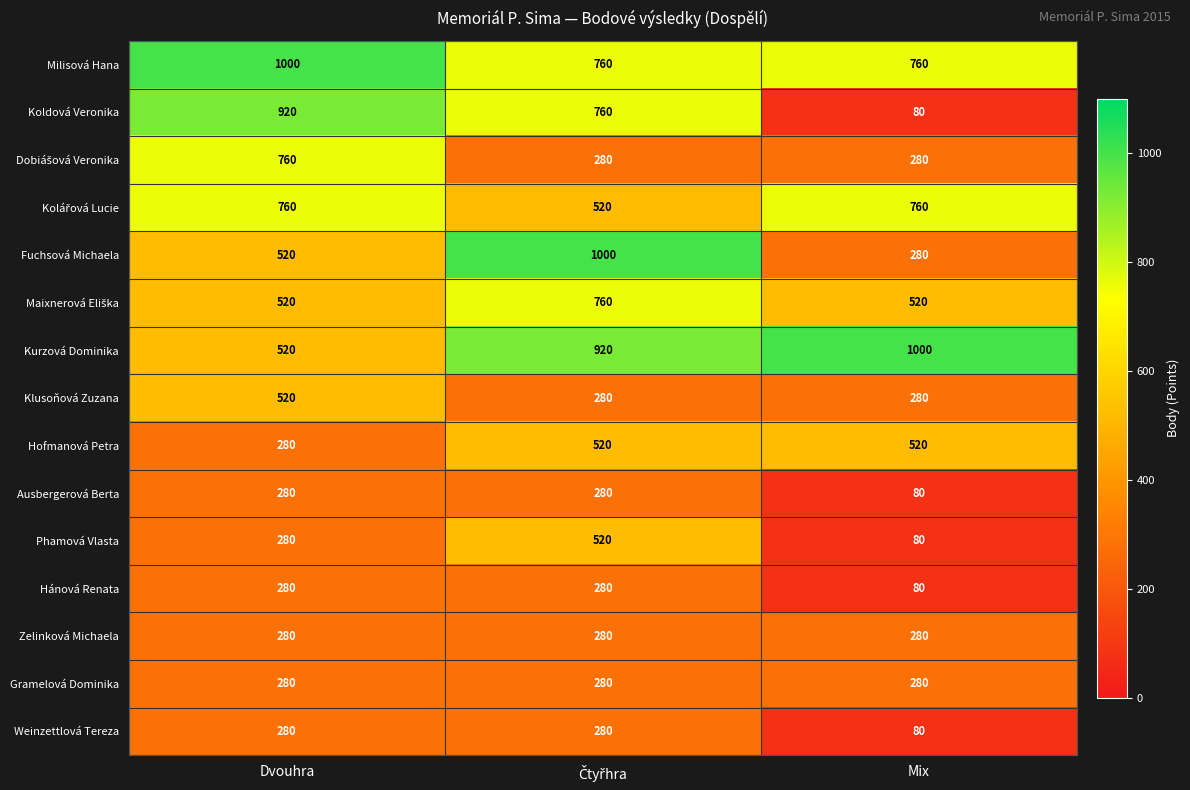

Is it true that Kurzová Dominika equals 357 at Mix?

False